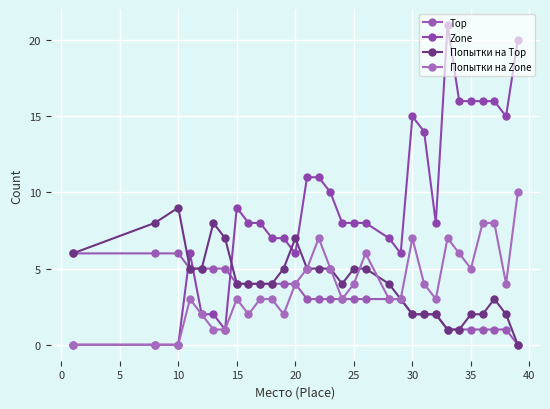

What is the average value of the Попытки на Top series?

4